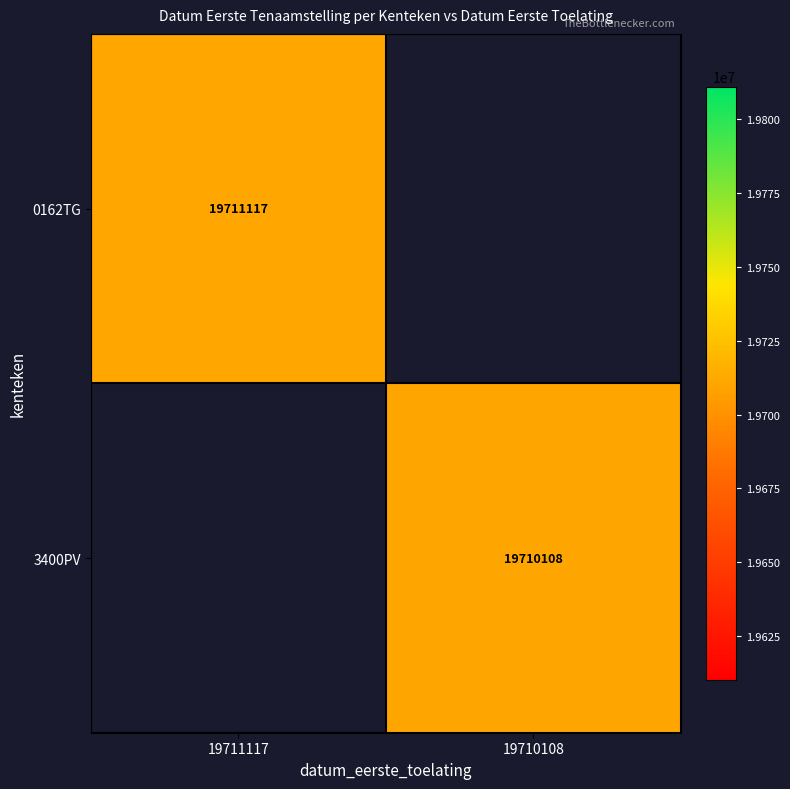

The value of 0162TG at 19711117 is 19711117. True or false?

True